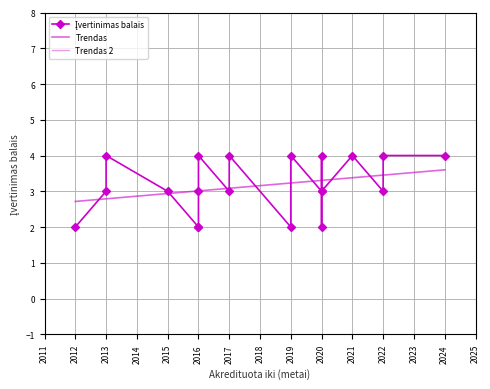

Where is the data nearest to the value 3?

2013